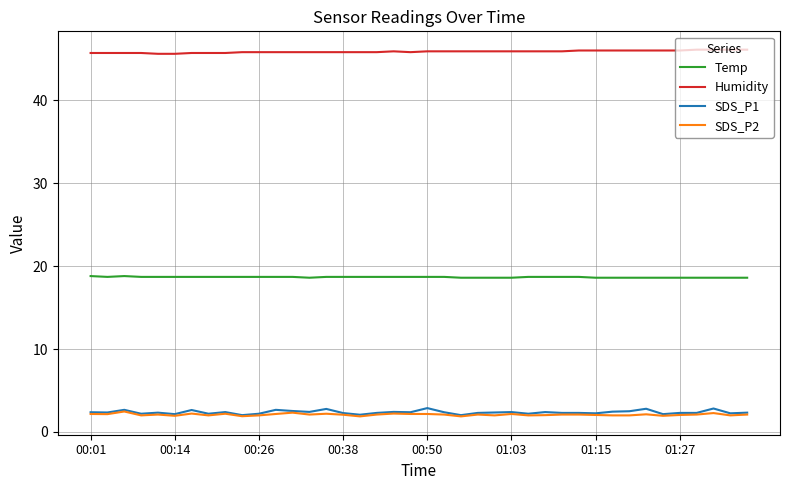

What is the greatest value displayed?

46.1